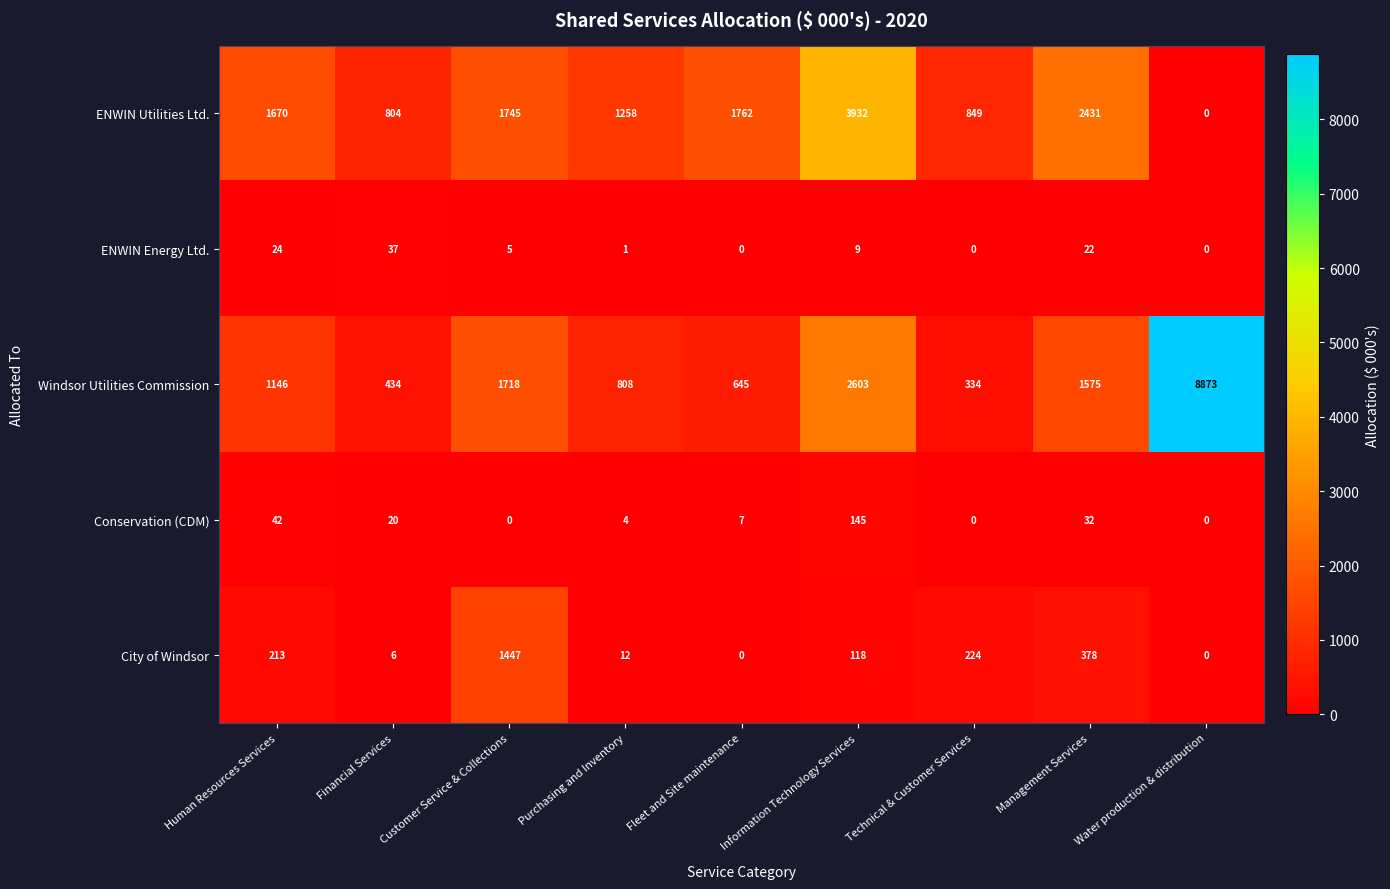

Is it true that Windsor Utilities Commission equals 3454 at Information Technology Services?

False